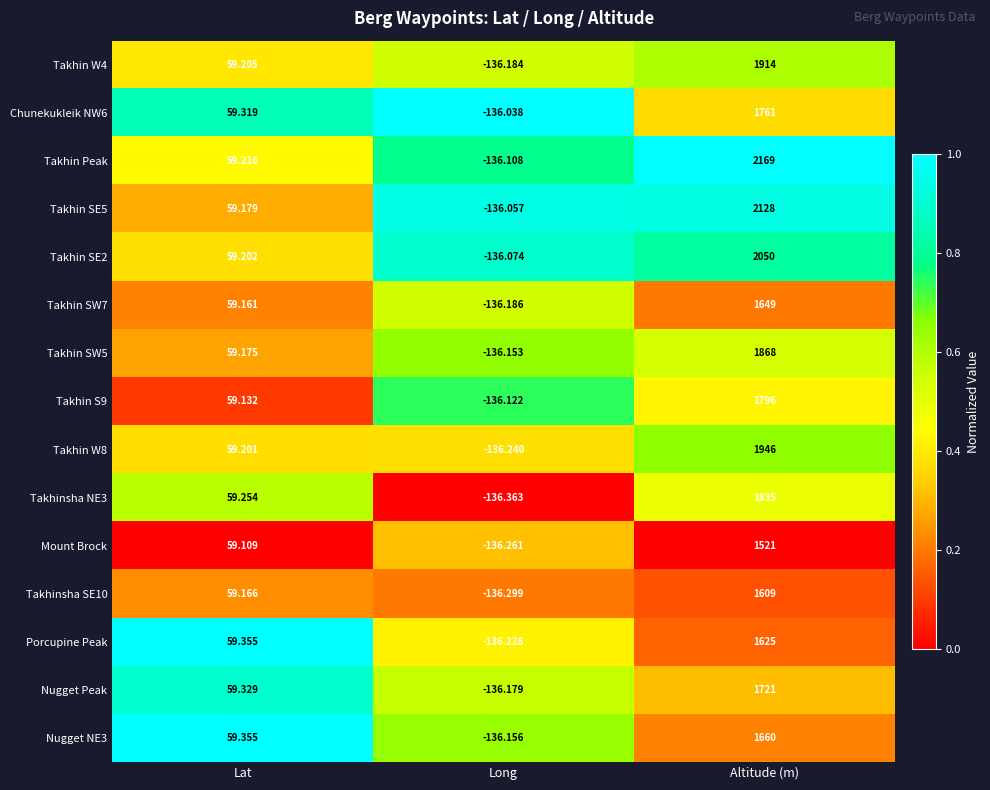

At how many categories does at least one series exceed 0?

2